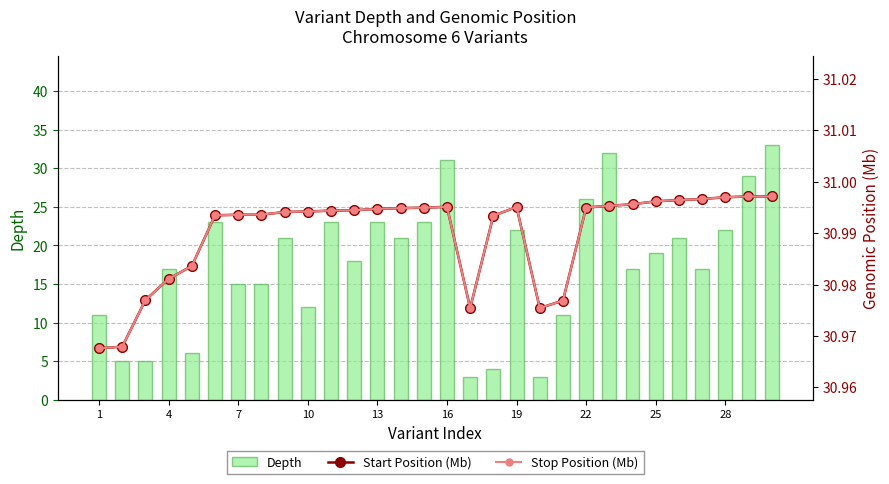

What is the average value of the Depth series?

18